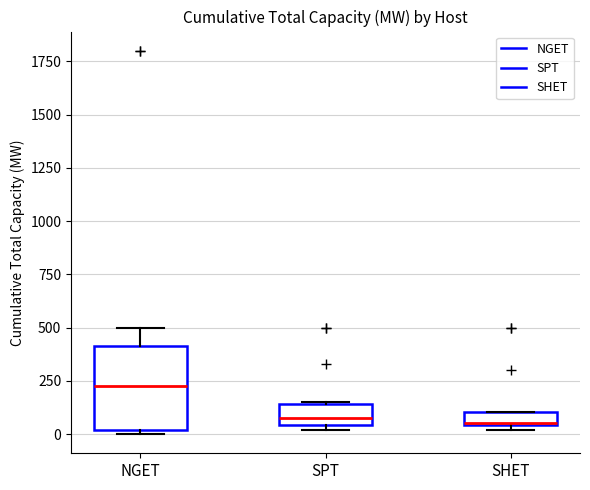

Where does the upper whisker of the box for NGET end on the y-axis? The values are not printed on the chart, so give them approximately, as read against the axis.

500